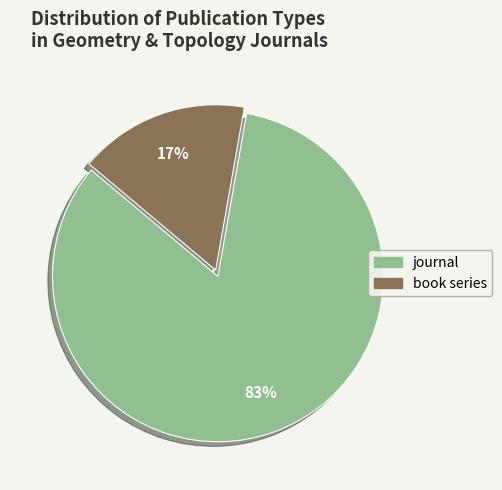

What is the ratio of the value at book series to the value at journal?

0.2